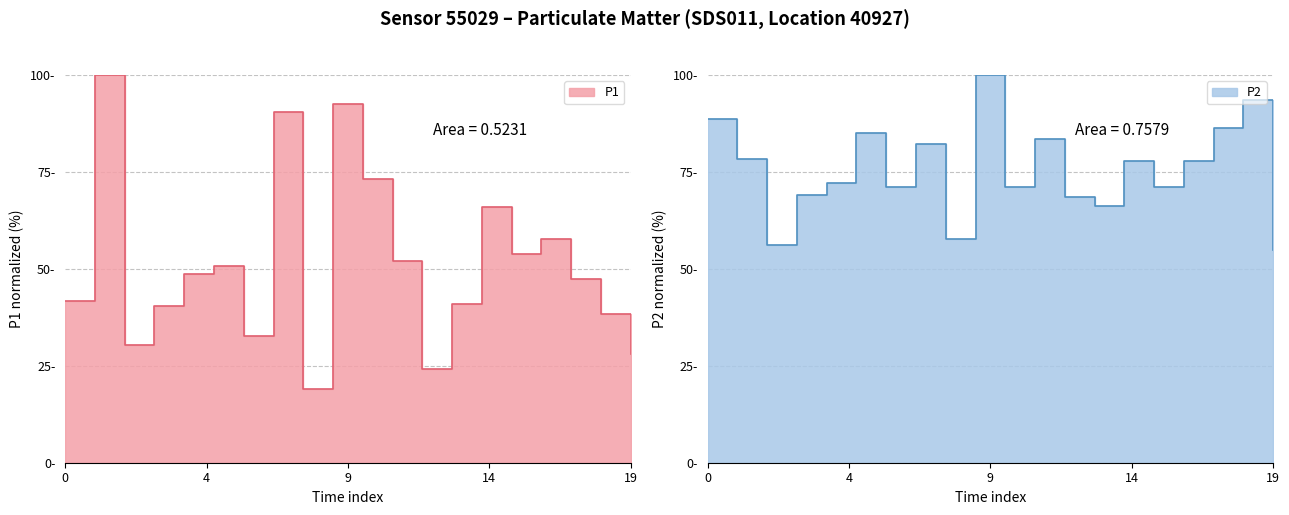

What is the average value of the P1 series?

51.4